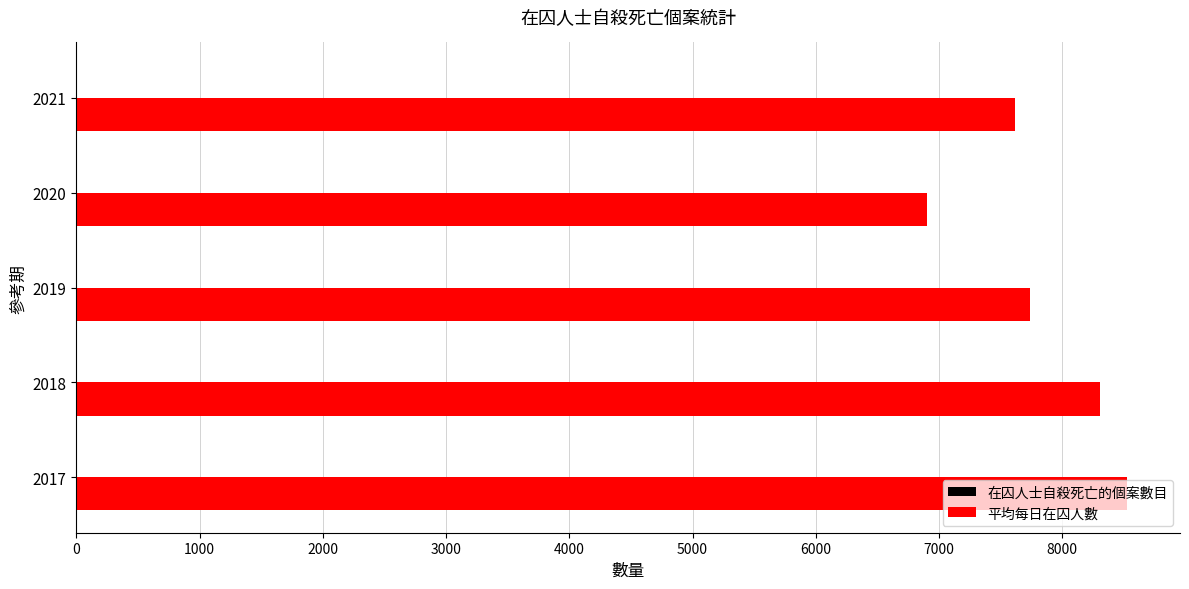

What is the maximum value for 平均每日在囚人數?

8529